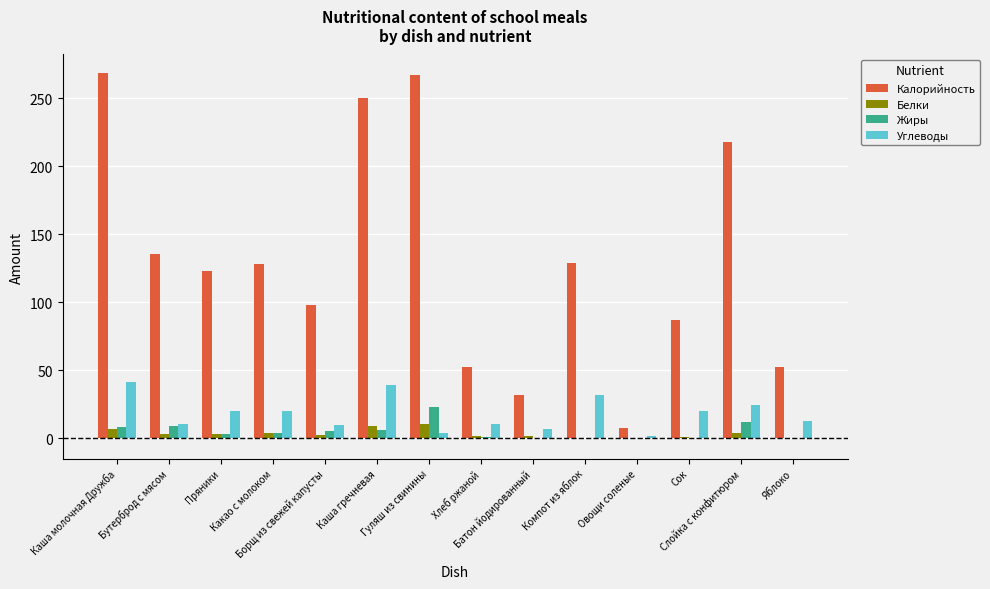

What is the maximum value for Жиры?

23.2